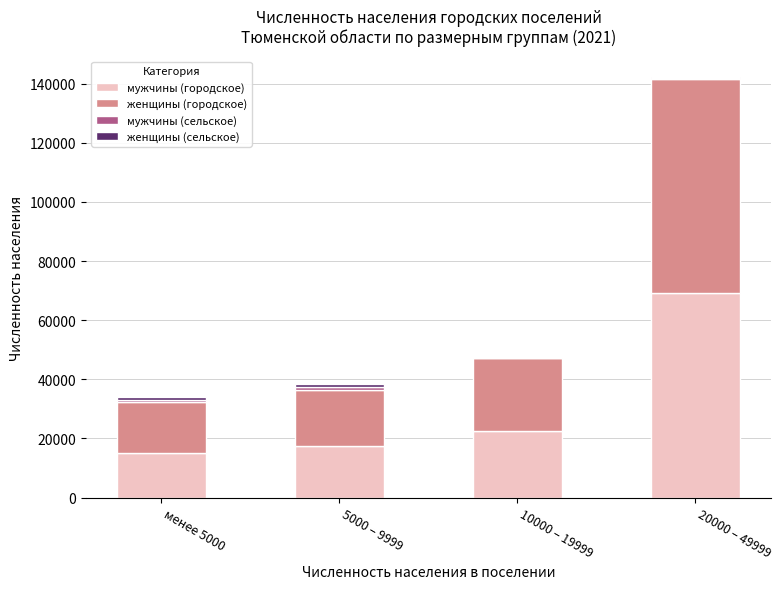

Are the bars horizontal?

No